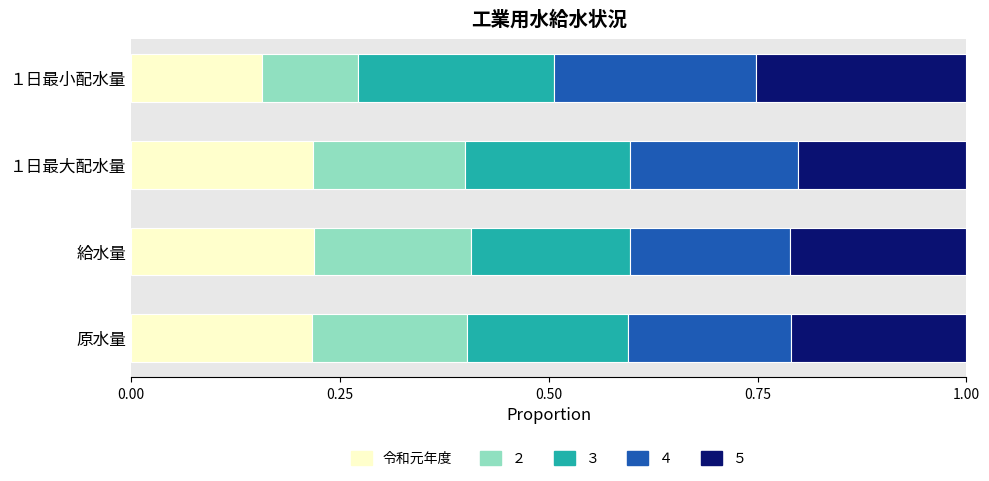

True or false: 令和元年度 has a value of 0.4 at 給水量.

False